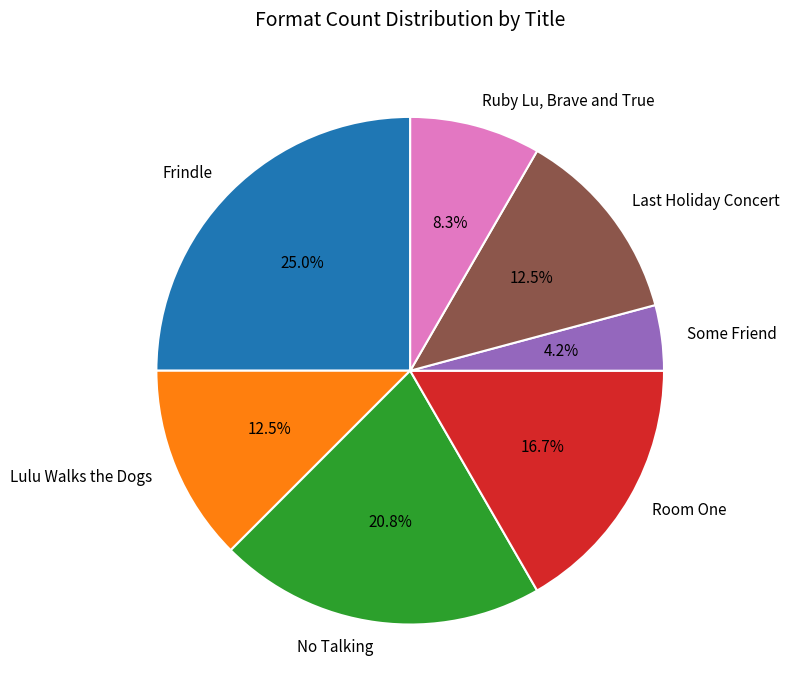

The Ruby Lu, Brave and True slice represents 8% of the pie. True or false?

True